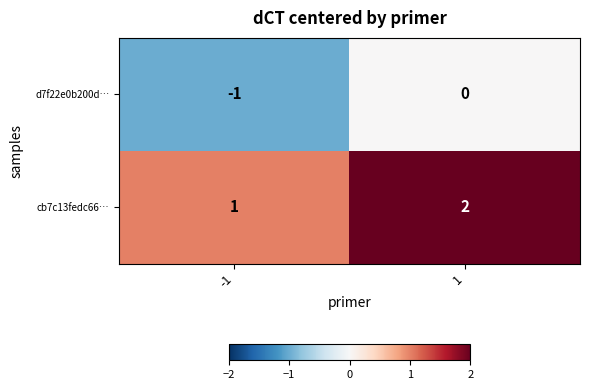

What is the smallest value displayed?

-1